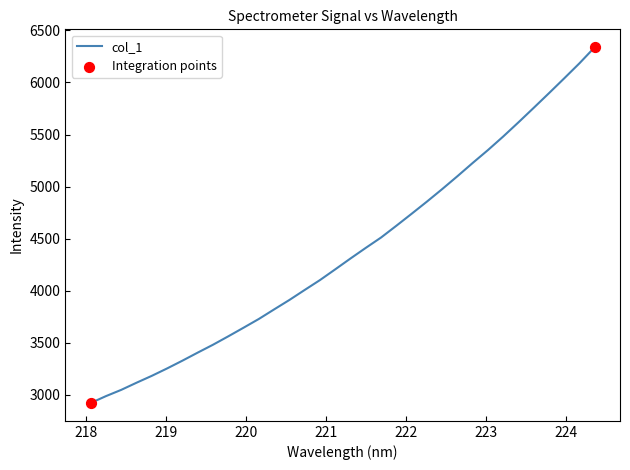

What is the difference between the maximum and minimum values?

3417.6